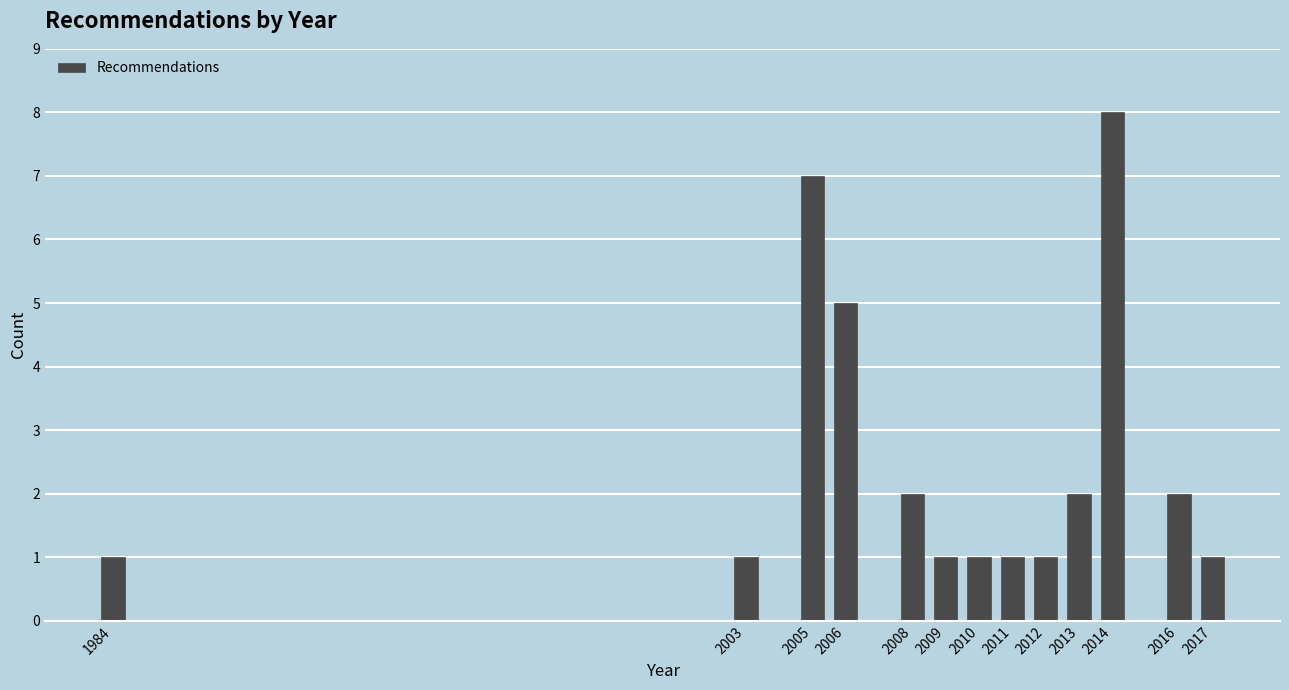

Reading left to right, what are all the values shown in this chart?

1	1	7	5	2	1	1	1	1	2	8	2	1